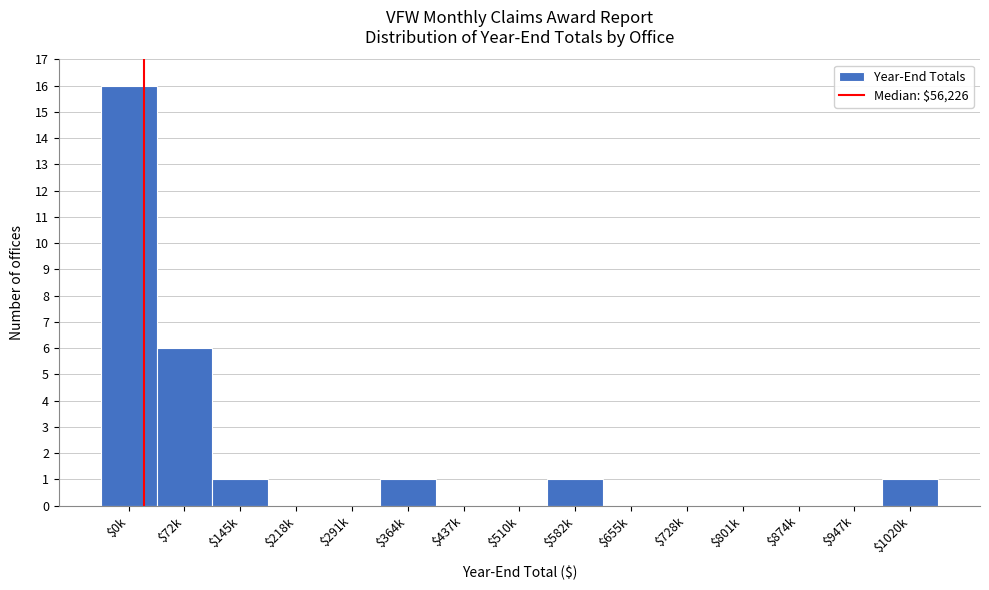

Where is the data nearest to the value 8?

$72k